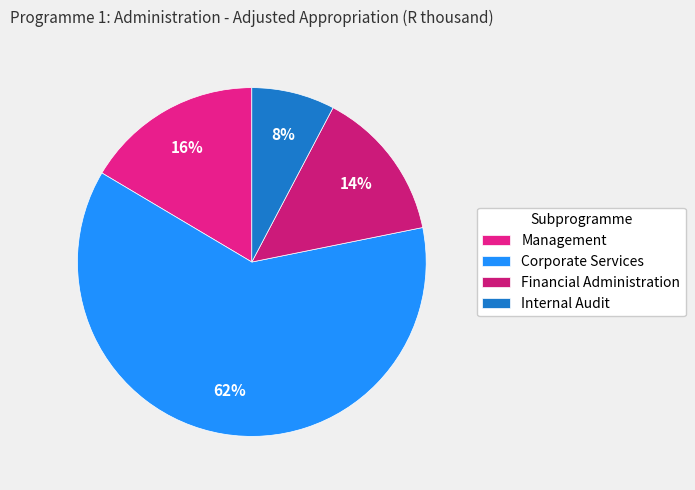

Combined, do Corporate Services and Financial Administration account for over 50%?

Yes